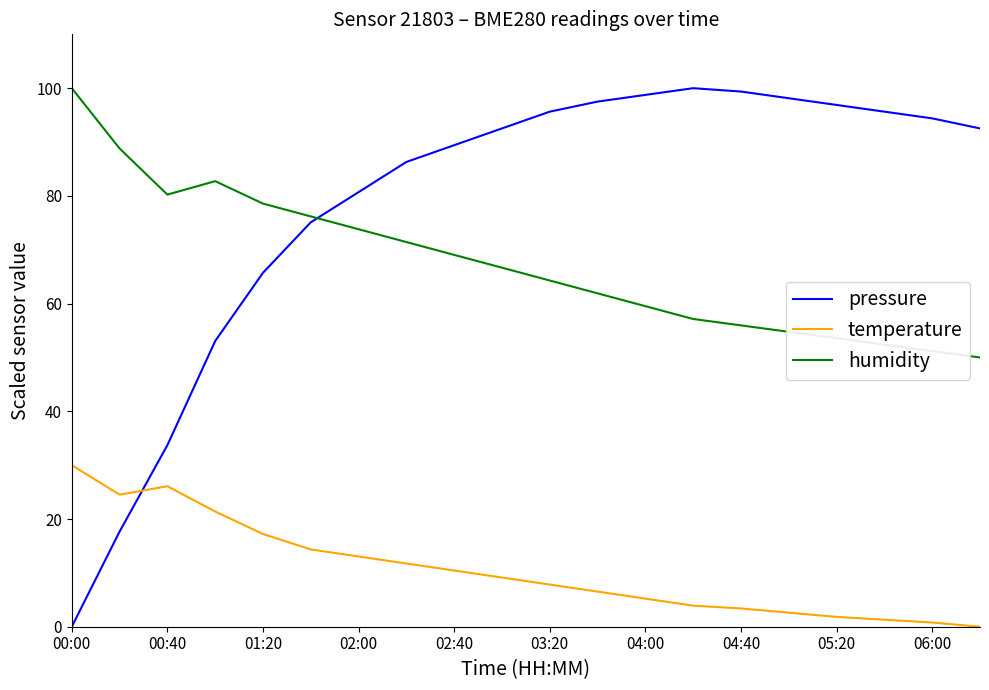

True or false: temperature and humidity intersect in this chart.

False